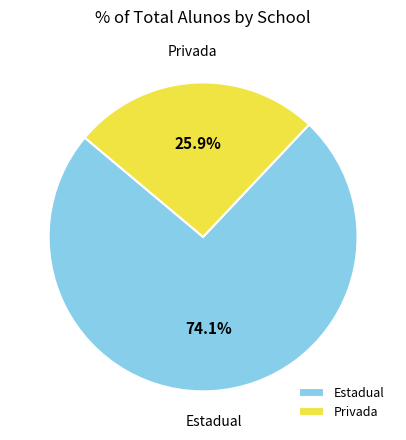

What percentage is NOT represented by Privada?

74.1%